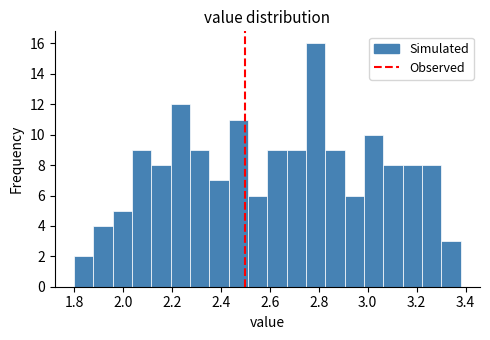

Read against the x-axis, roughly where is the centre of the tallest bar?

2.78